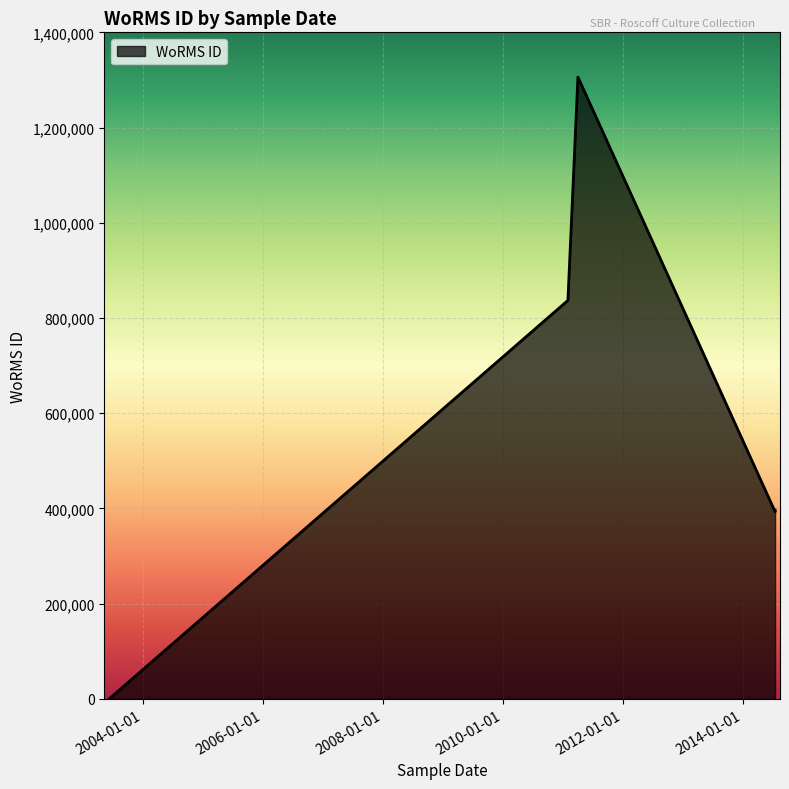

Between 2011-04-03 and 2014-07-16, which is larger?

2011-04-03